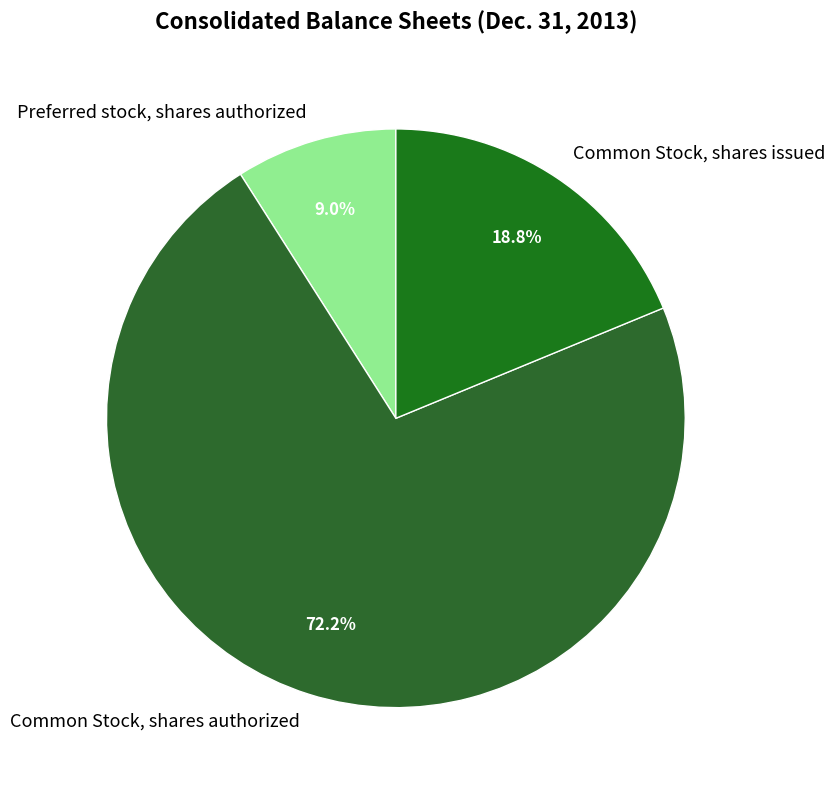

What percentage is the Common Stock, shares issued slice, to the nearest percent?

19%